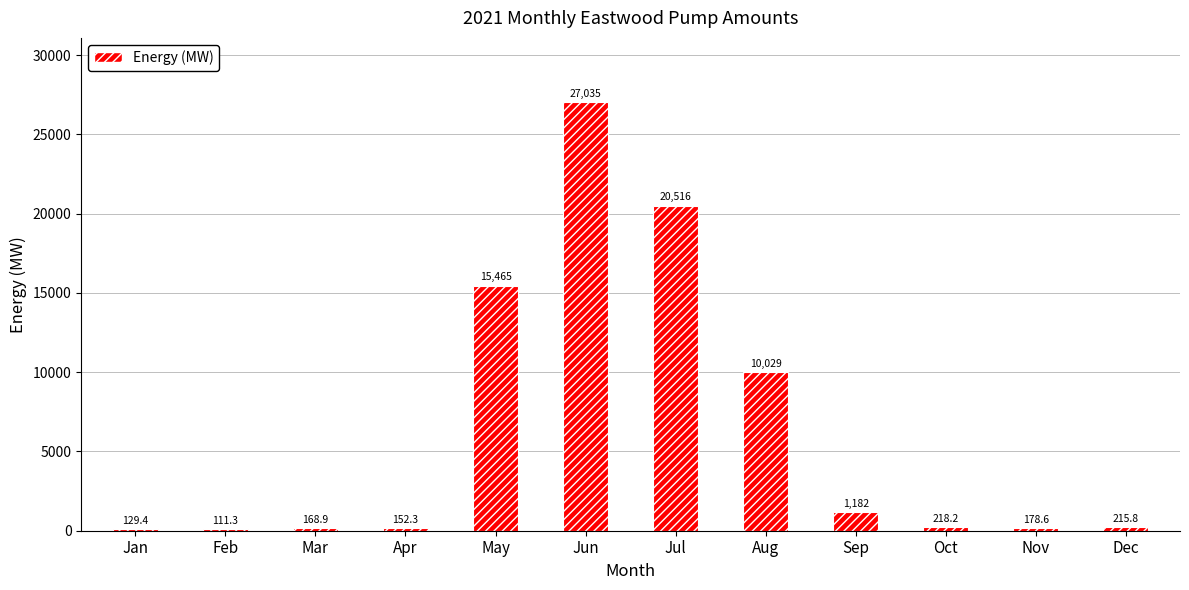

Where is the data nearest to the value 13573?

May